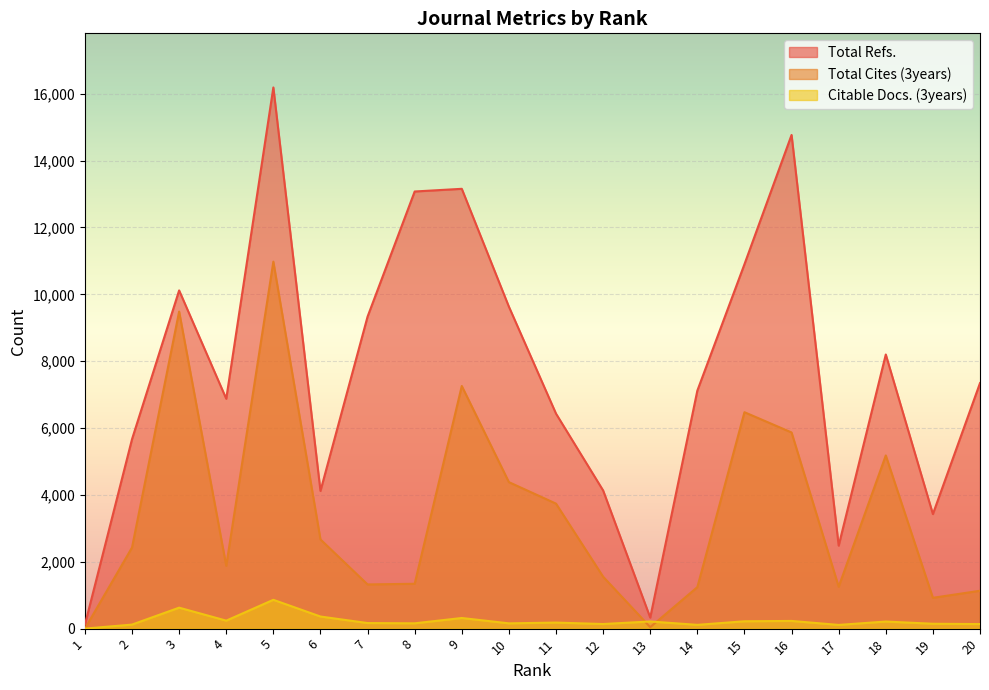

What is the value of the Total Refs. point at the 20th from the left?

7345